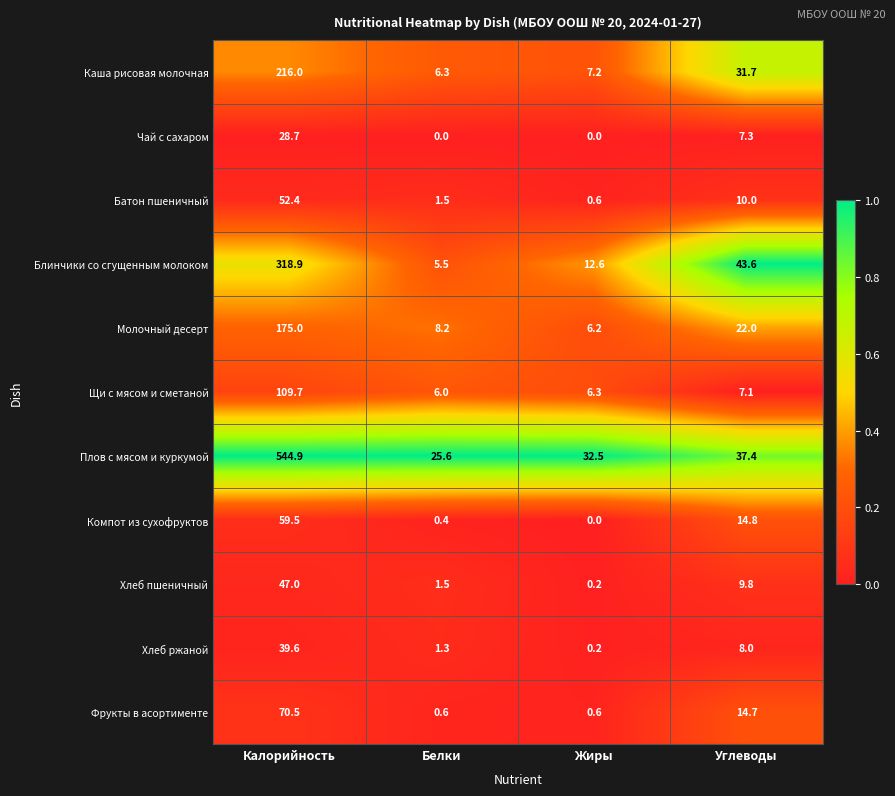

At which label is Фрукты в асортименте closest to 35?

Углеводы